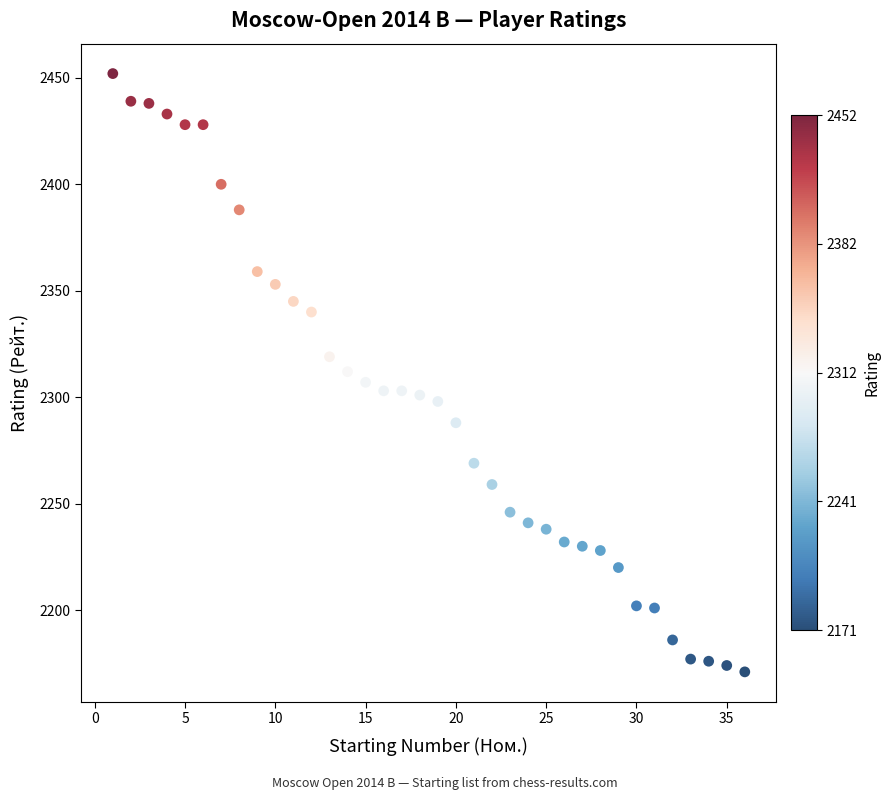

What is the range of X values (max minus min)?

35